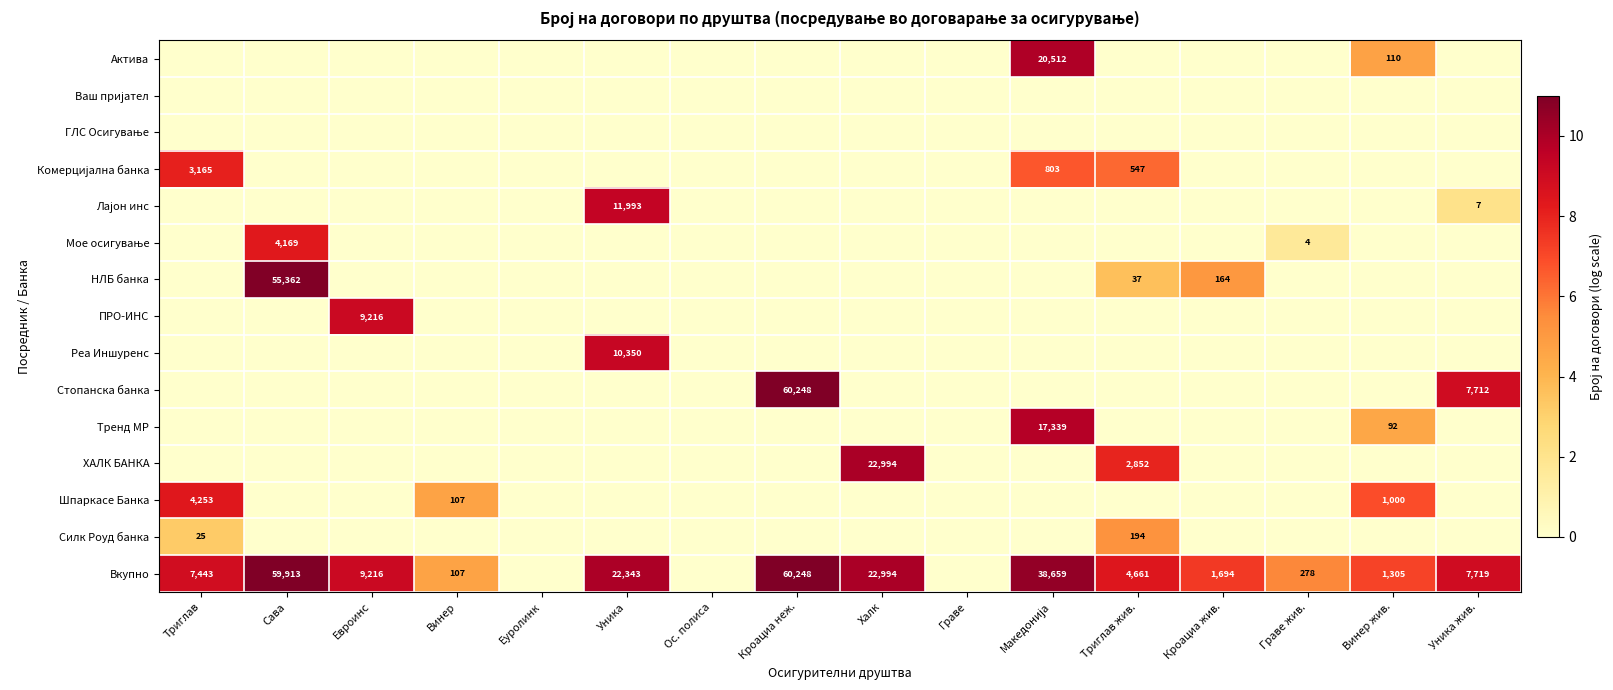

Rank the series by their maximum value, from lowest to highest.

Ваш пријател, ГЛС Осигување, Силк Роуд банка, Комерцијална банка, Мое осигување, Шпаркасе Банка, ПРО-ИНС, Реа Иншуренс, Лајон инс, Тренд МР, Актива, ХАЛК БАНКА, НЛБ банка, Стопанска банка, Вкупно